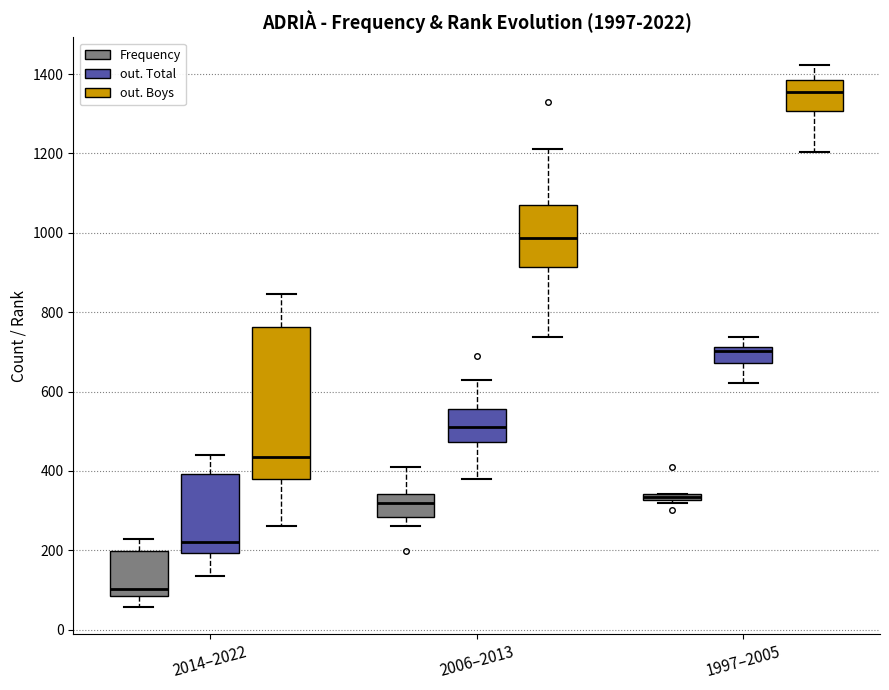

Where is the lower edge of the box for 1997–2005 (Frequency) on the y-axis? The values are not printed on the chart, so give them approximately, as read against the axis.

320